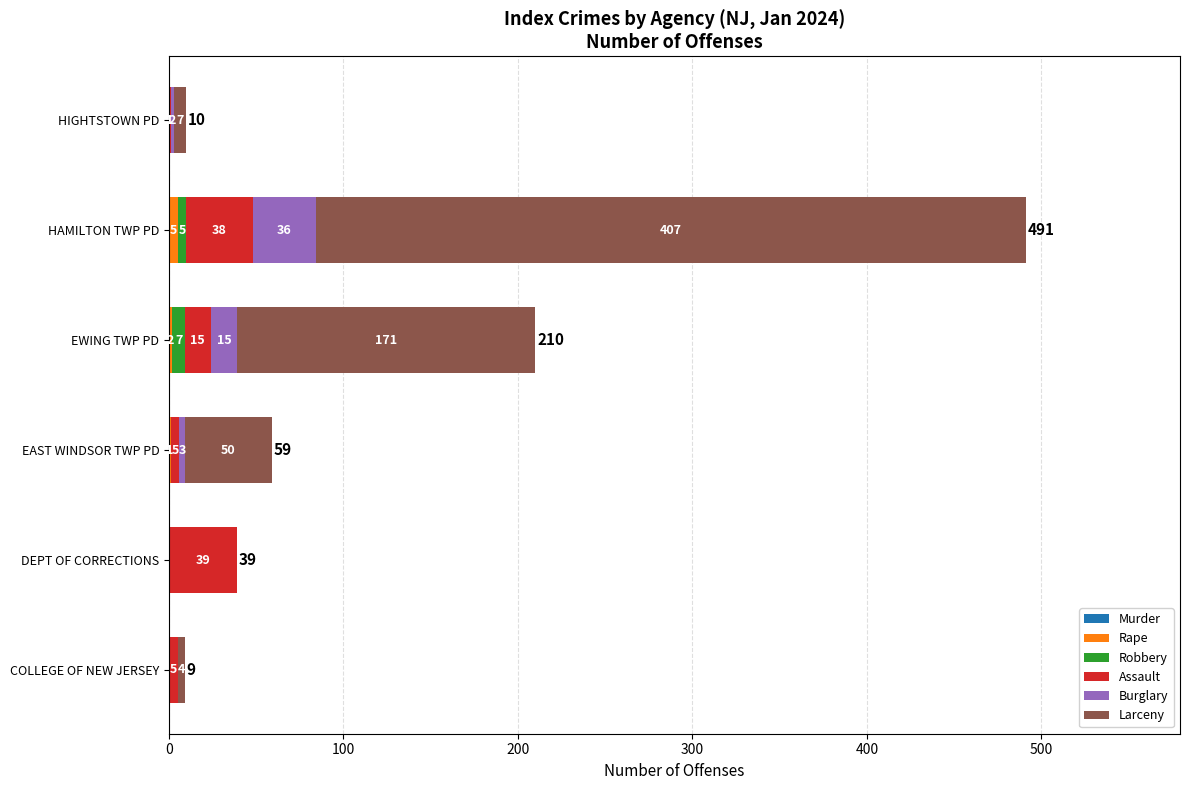

What is the total value across all series at HAMILTON TWP PD?

491